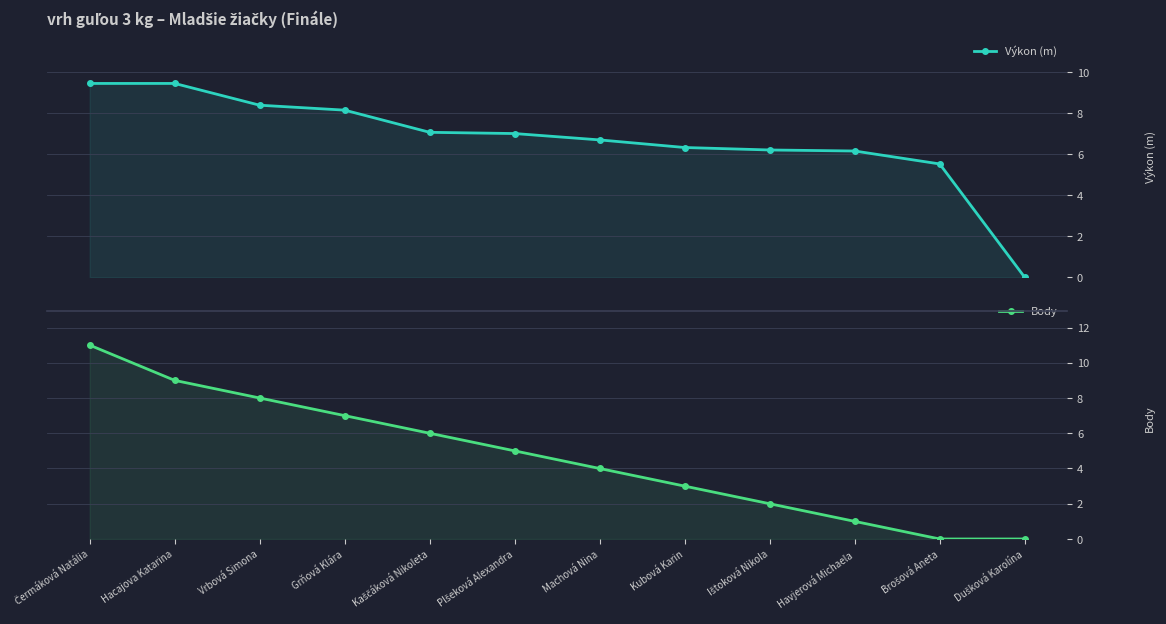

Which series has the largest range (max minus min)?

Body